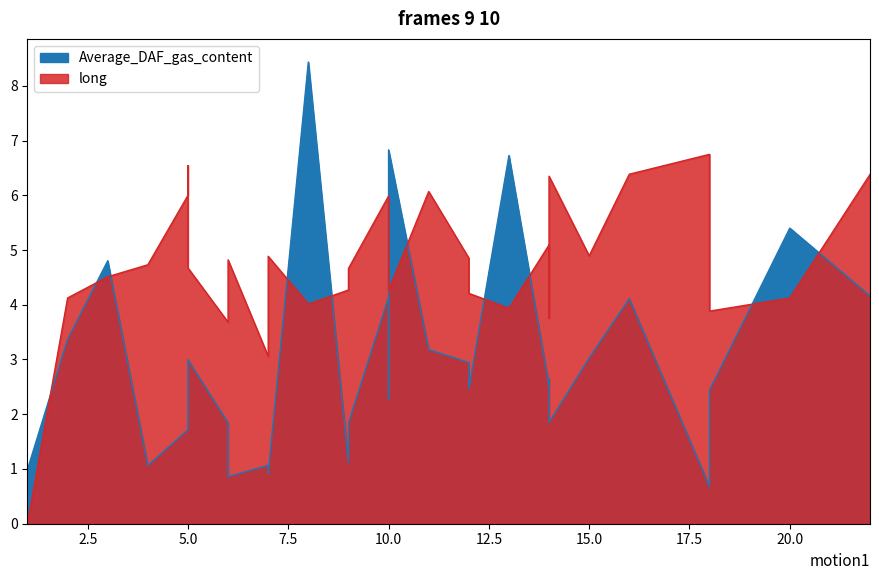

List the series in order of their overall mean, highest first.

long, Average_DAF_gas_content